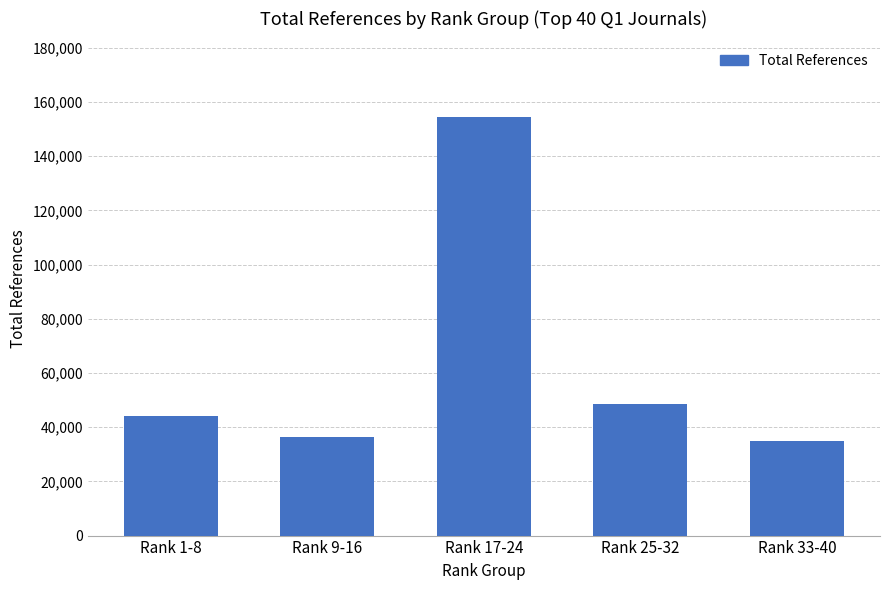

At which category does the chart reach its minimum across all series?

Rank 33-40